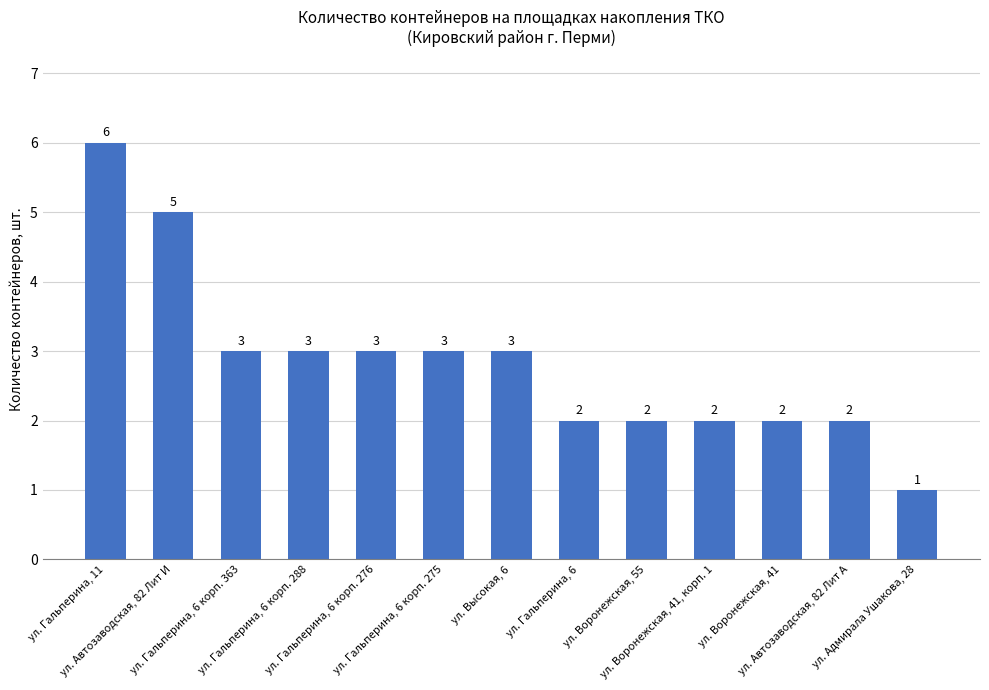

Where does the data first go above 3?

ул. Гальперина, 11